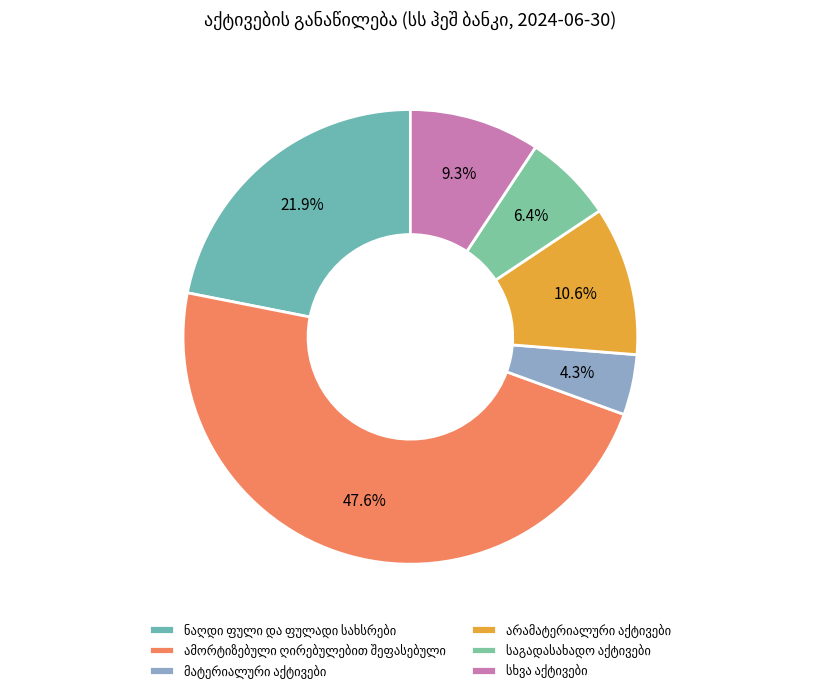

Rank the categories by value from lowest to highest.

მატერიალური აქტივები, საგადასახადო აქტივები, სხვა აქტივები, არამატერიალური აქტივები, ნაღდი ფული და ფულადი სახსრები, ამორტიზებული ღირებულებით შეფასებული